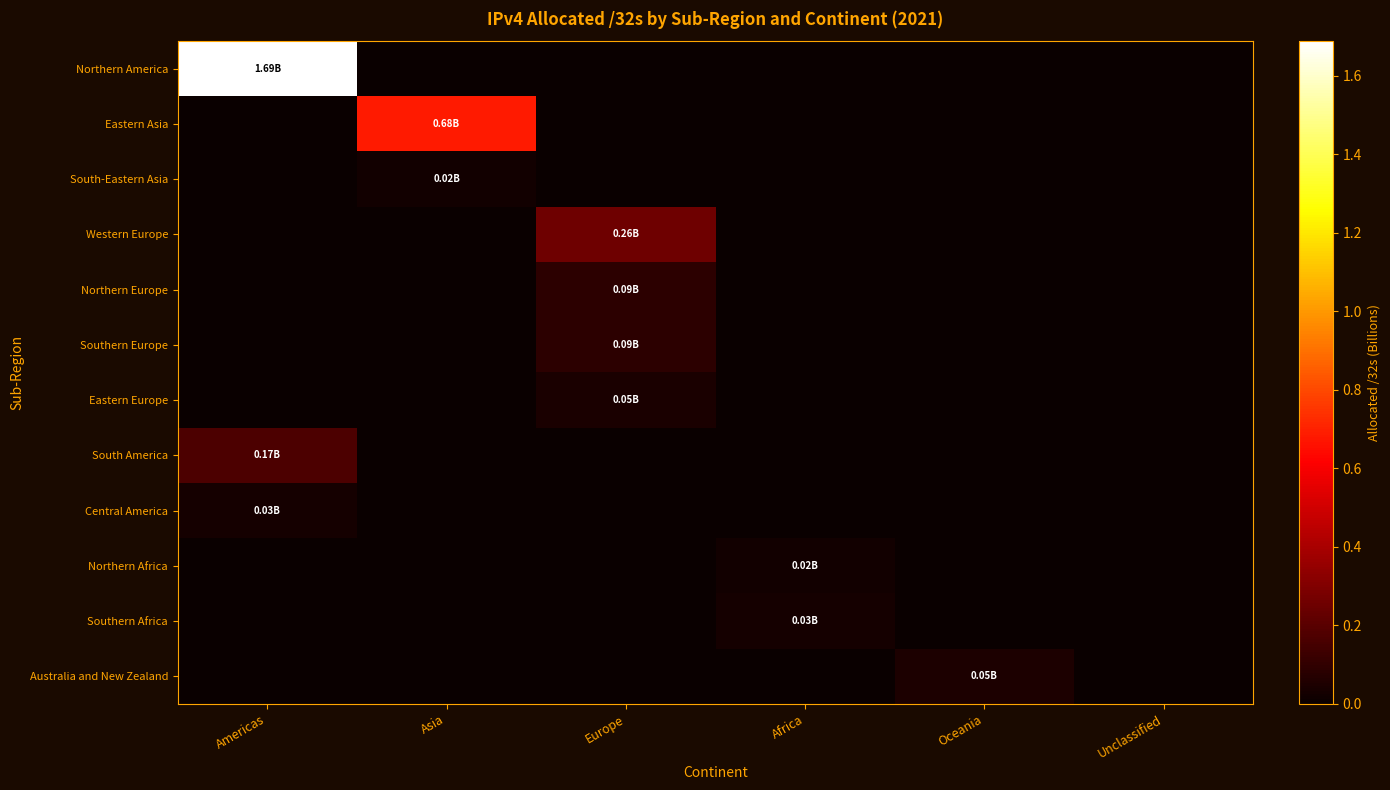

Which series has the largest range (max minus min)?

Northern America